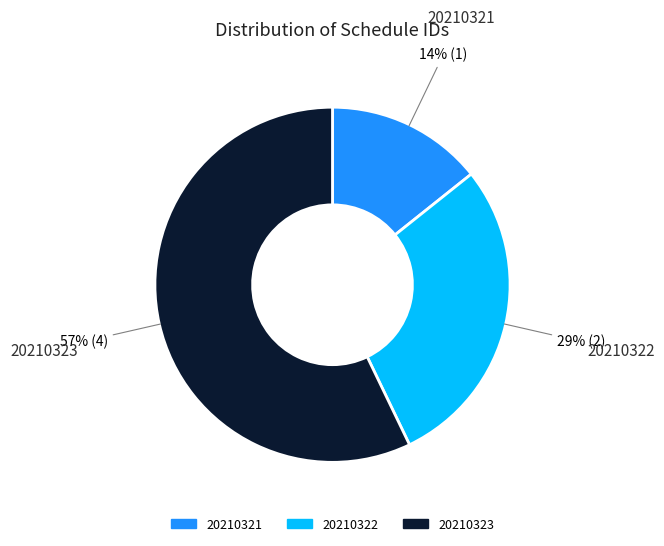

To the nearest percent, what is the difference between the 20210323 and 20210321 slice percentages?

43%